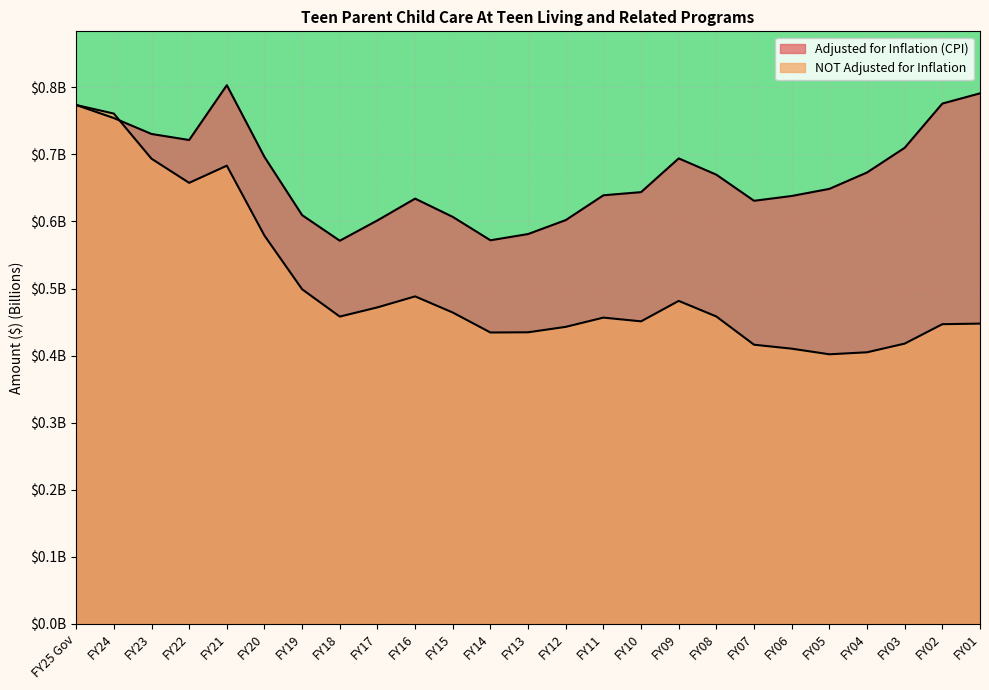

What is the label of the 9th point from the right?

FY09